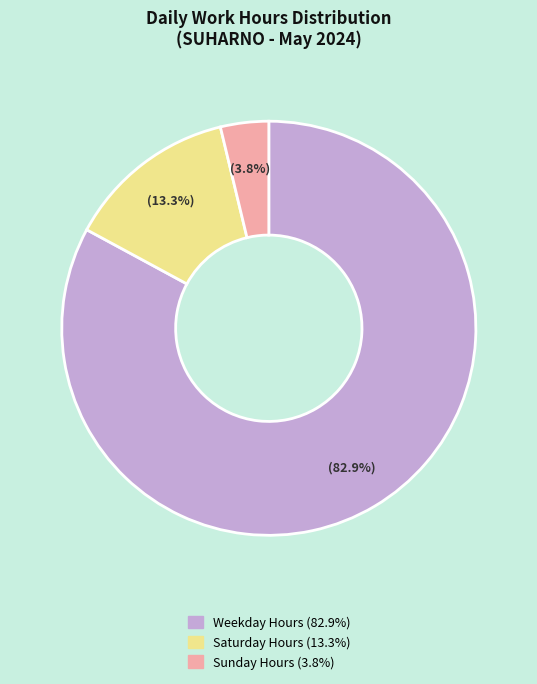

Is there a majority slice in this chart?

Yes